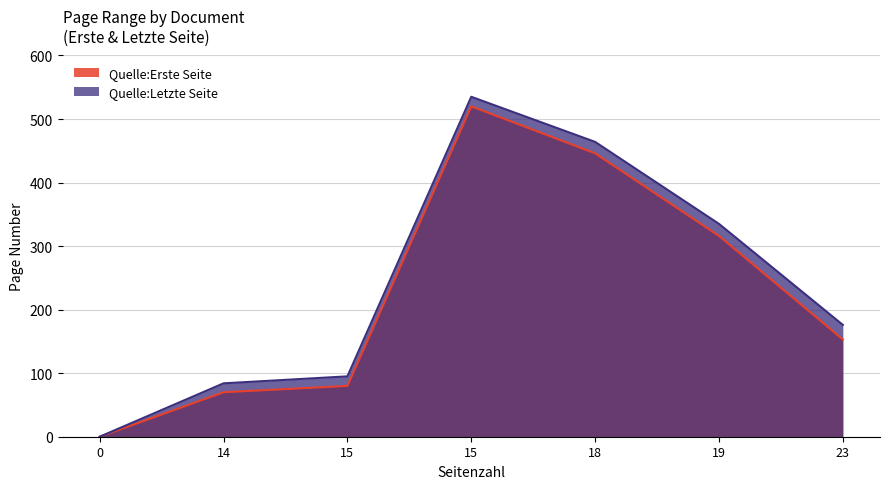

What are all the series names shown in the legend?

Quelle:Erste Seite, Quelle:Letzte Seite